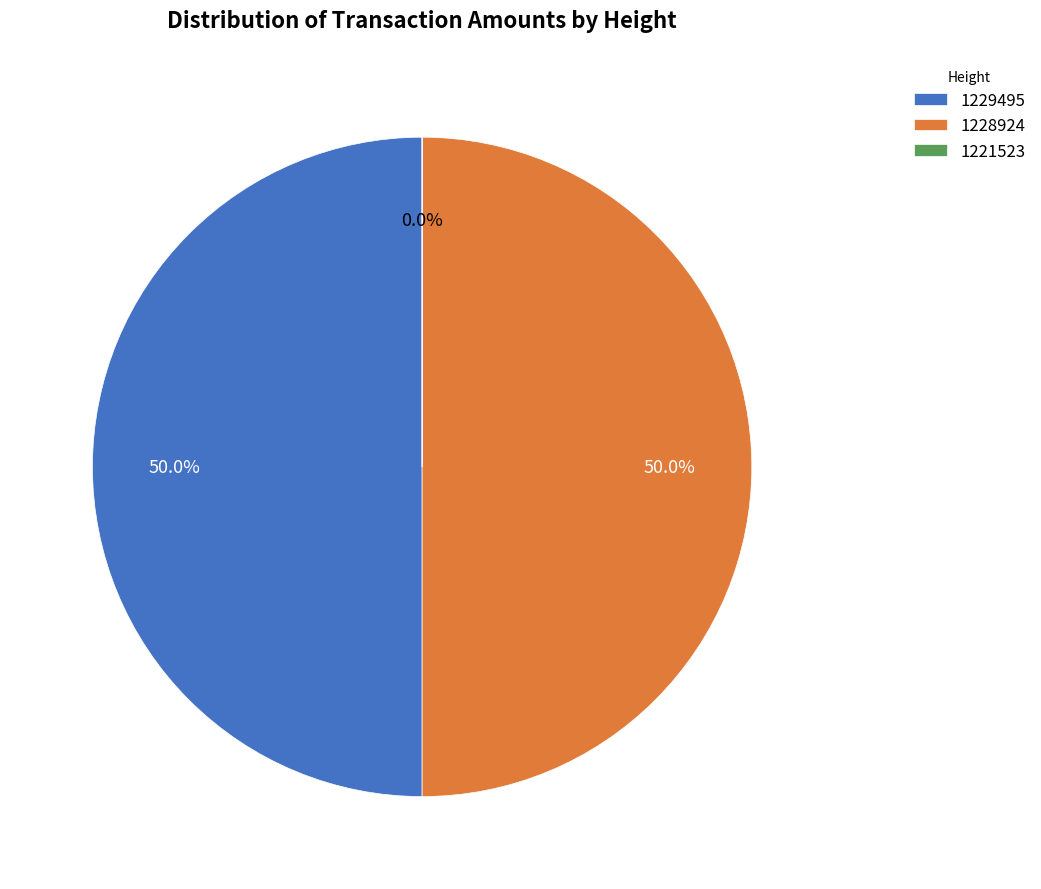

What percentage is NOT represented by 1229495?

50.0%